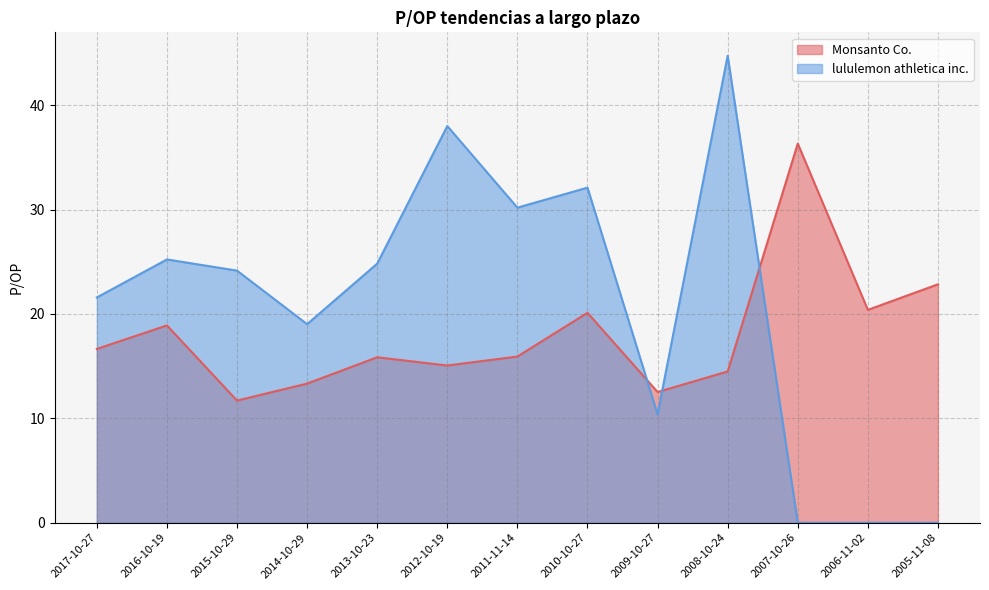

True or false: lululemon athletica inc. has a value of 33.5 at 2016-10-19.

False